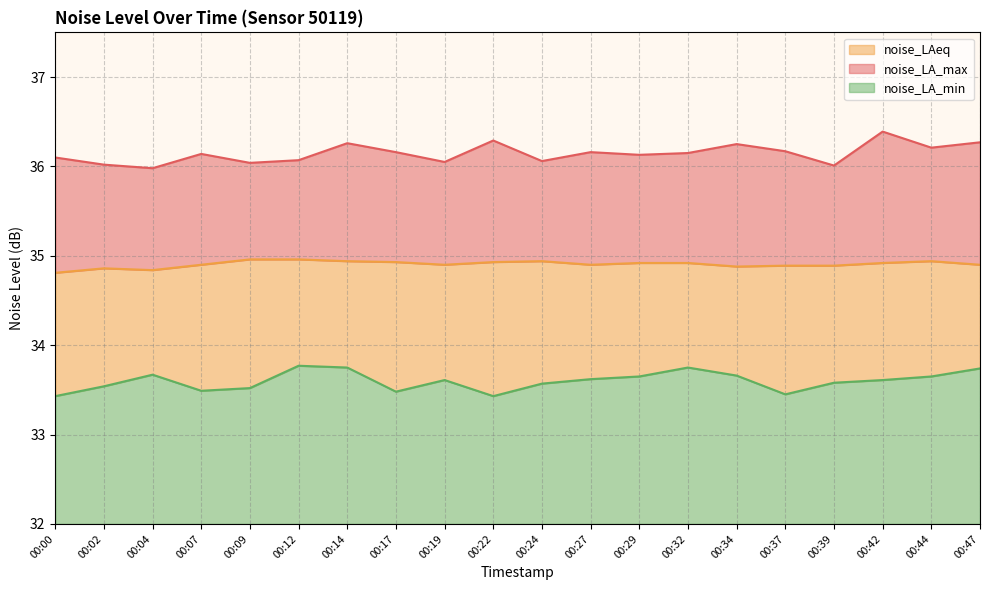

Where is the first local maximum for noise_LAeq?

00:02